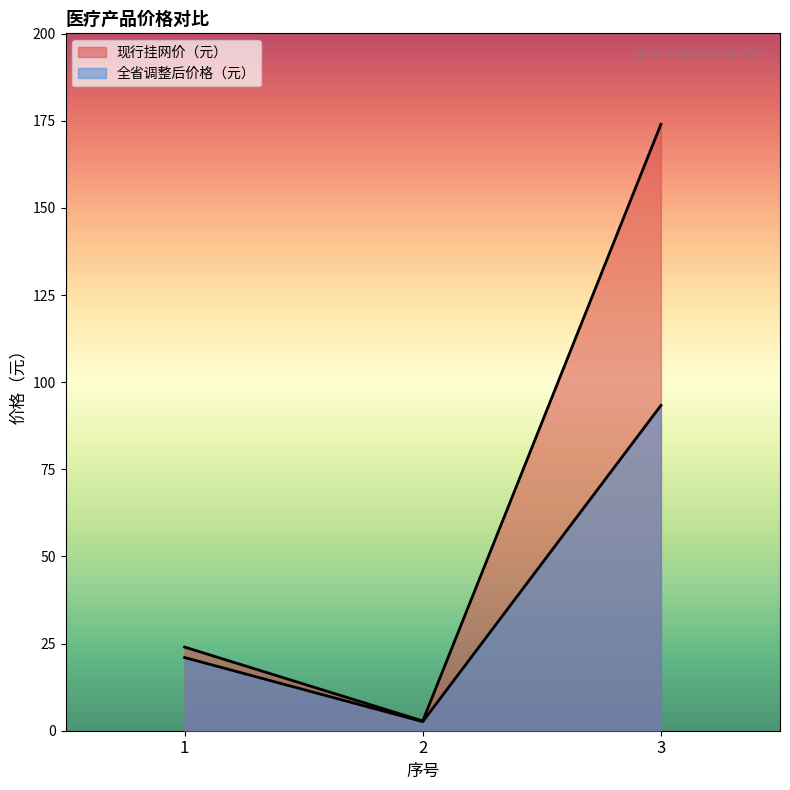

At which category does the chart reach its peak across all series?

3